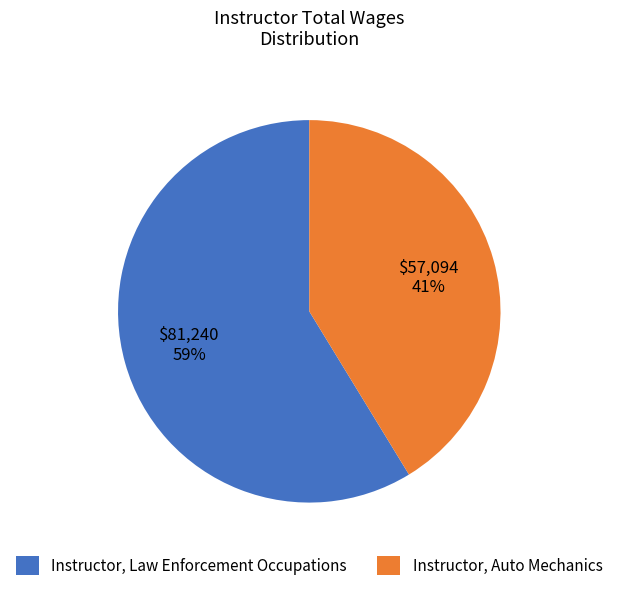

Rank the categories by value from lowest to highest.

Instructor, Auto Mechanics, Instructor, Law Enforcement Occupations